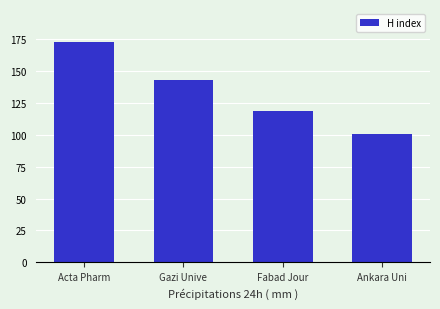

Count the number of data series in this chart.

1